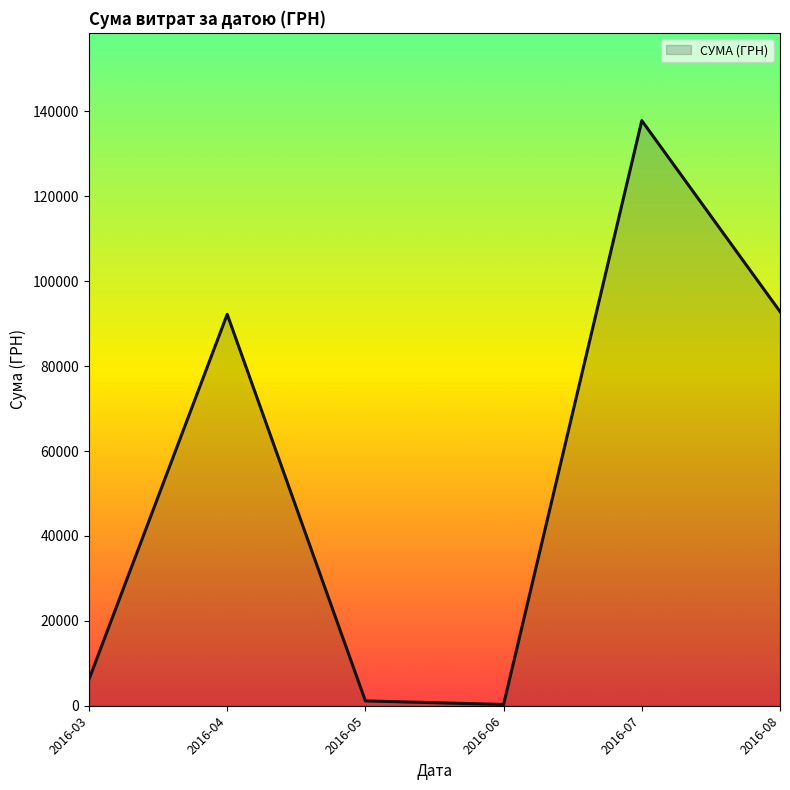

What is the greatest value displayed?

137843.0